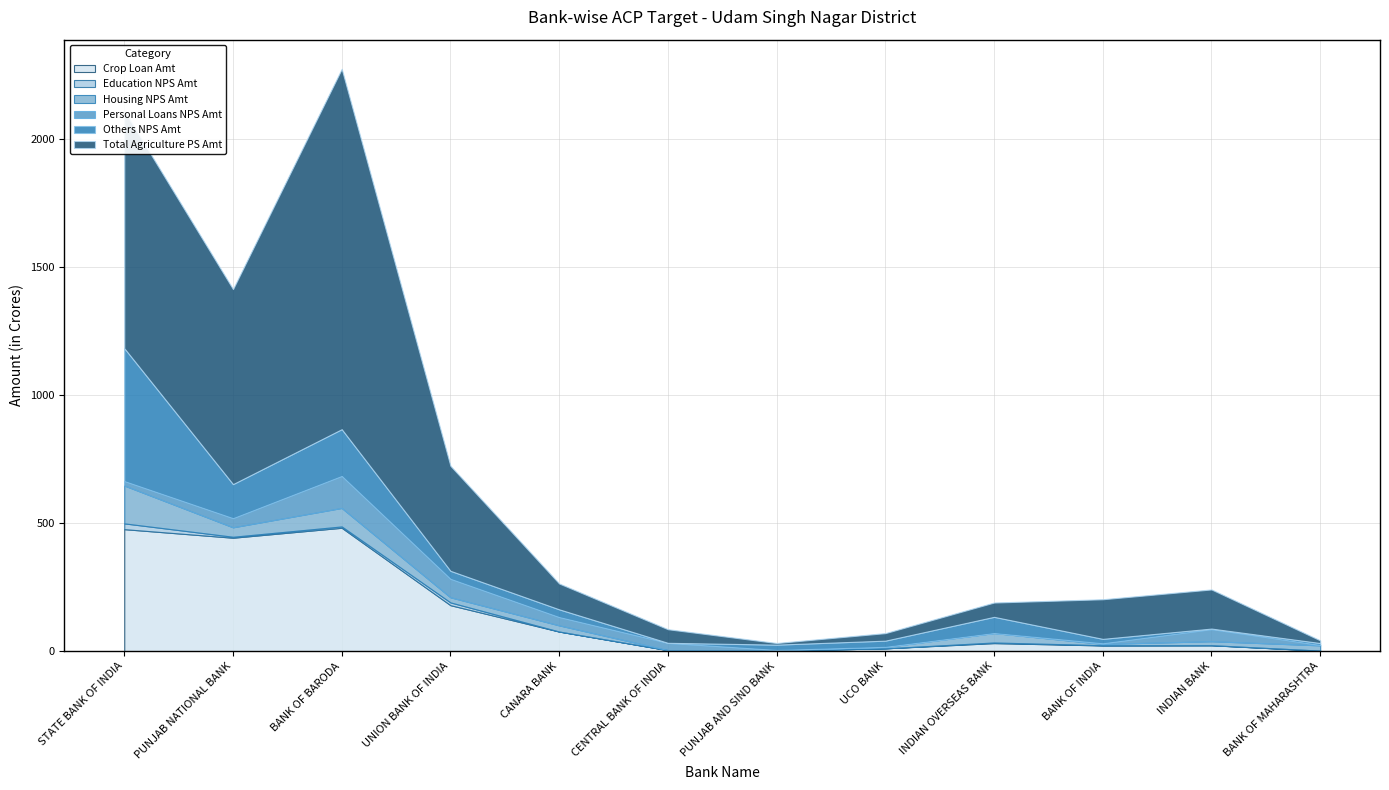

Reading left to right, what are all the values shown in this chart?

Crop Loan Amt: 476.4	443.0	481.9	179.4	76.4	3.8	1.7	10.9	31.3	22.1	22.8	1.6
Education NPS Amt: 22.6	3.8	5.2	10.9	0.1	0.0	0.1	0.0	2.4	1.0	0.4	0.4
Housing NPS Amt: 148.0	36.8	72.2	19.9	24.0	0.0	1.6	5.3	36.8	5.1	15.4	20.5
Personal Loans NPS Amt: 17.4	35.8	125.1	72.2	32.5	28.3	1.1	0.6	0.2	2.4	47.2	1.4
Others NPS Amt: 519.2	133.0	182.7	31.2	30.2	0.3	20.8	24.1	63.1	17.3	2.3	7.7
Total Agriculture PS Amt: 927.5	762.0	1408.0	410.4	101.1	53.2	6.4	29.5	56.0	154.9	152.9	10.5